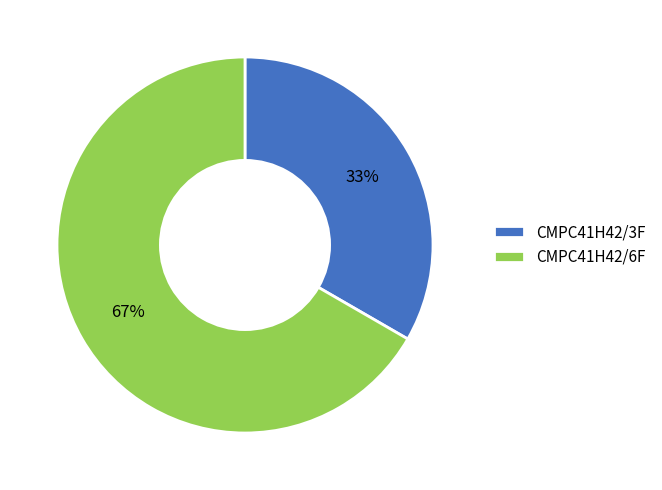

Does CMPC41H42/6F represent more than half of the total?

Yes